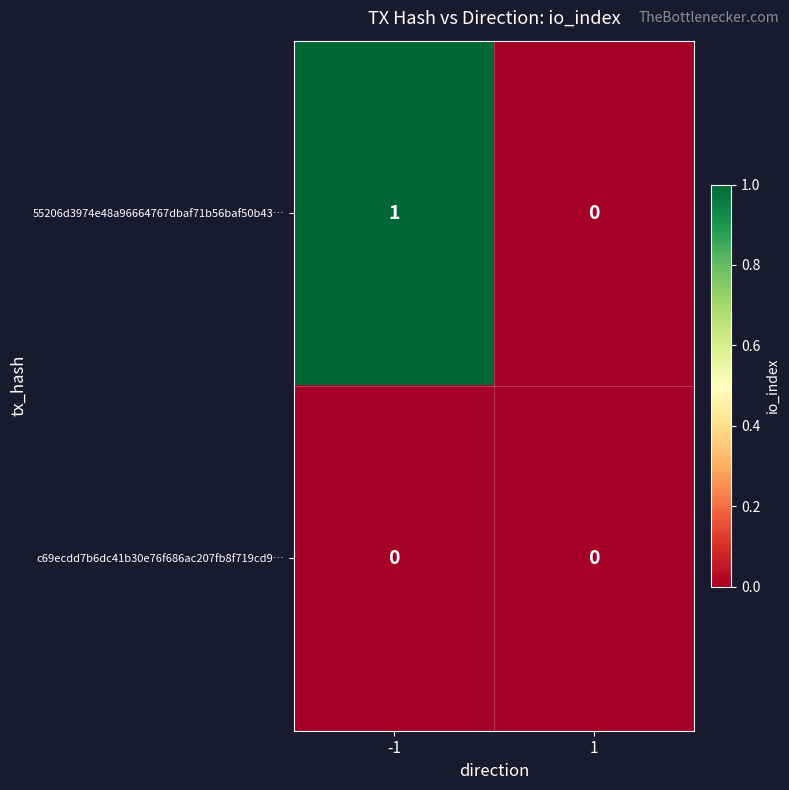

Reading left to right, transcribe all the data shown in this chart.

55206d3974e48a96664767dbaf71b56baf50b43…: -1=1	1=0
c69ecdd7b6dc41b30e76f686ac207fb8f719cd9…: -1=0	1=0